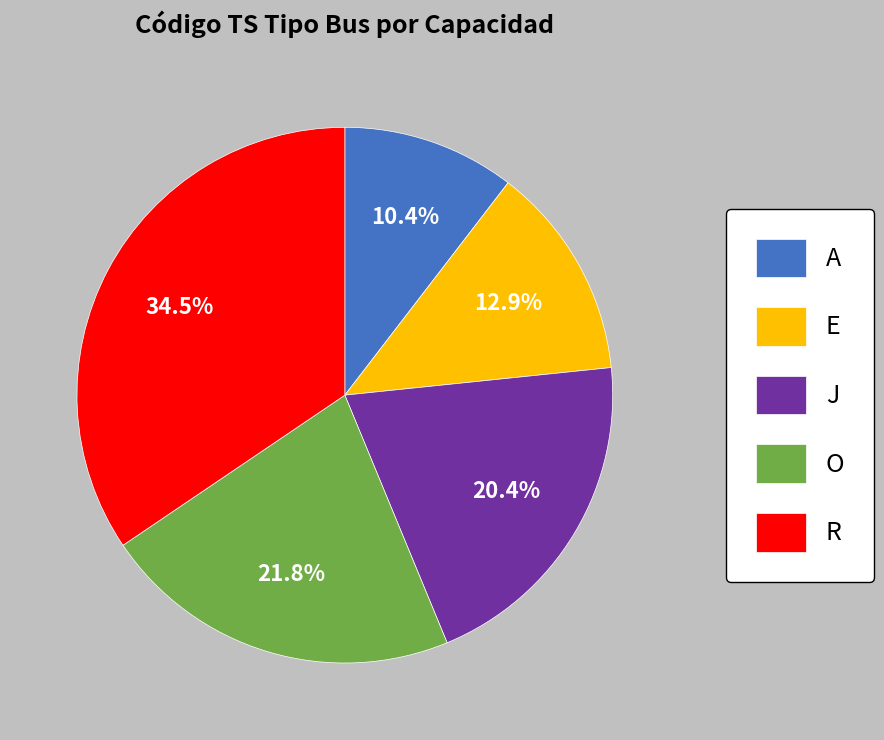

How much of the chart is everything except J?

79.6%